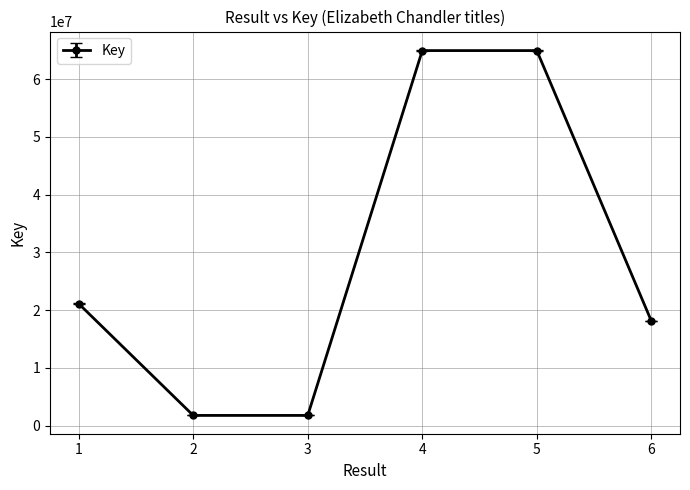

Approximately how many times larger is the value at 1 compared to 4?

0.3